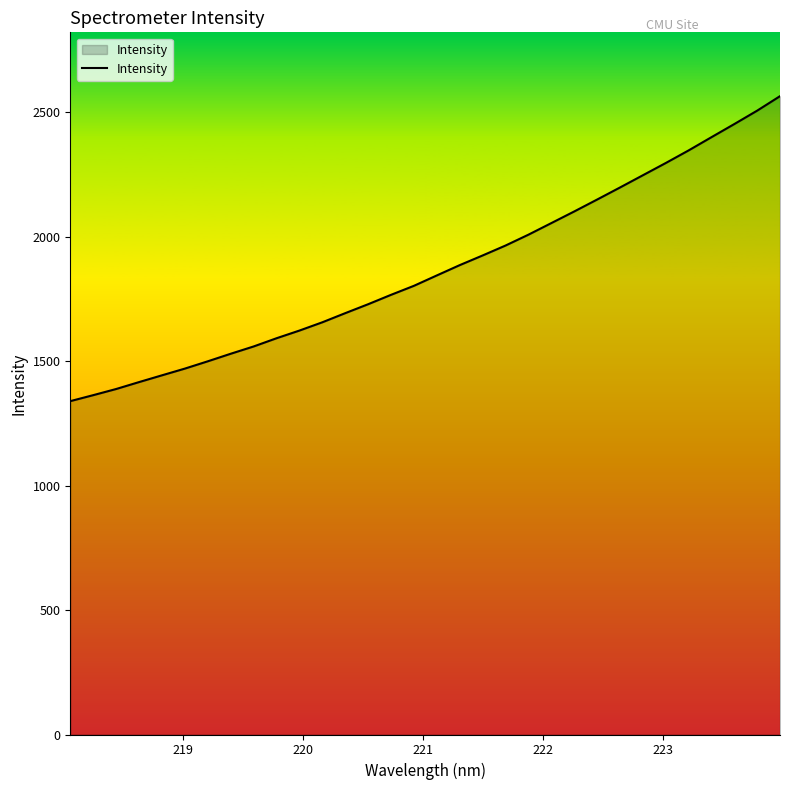

What is the greatest value displayed?

2563.7